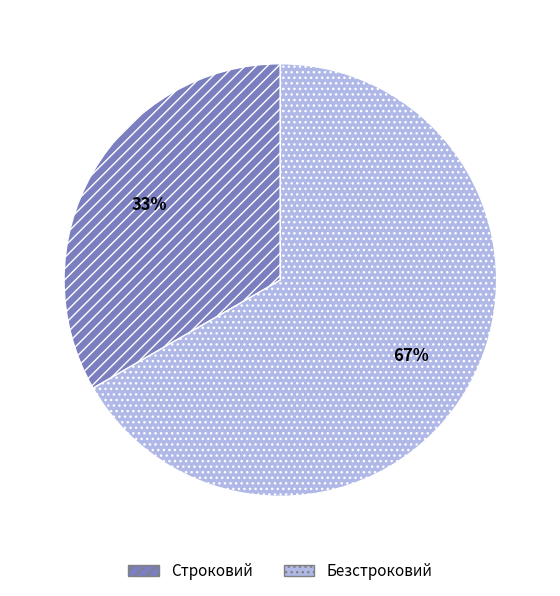

To the nearest percent, what portion does Безстроковий represent?

67%